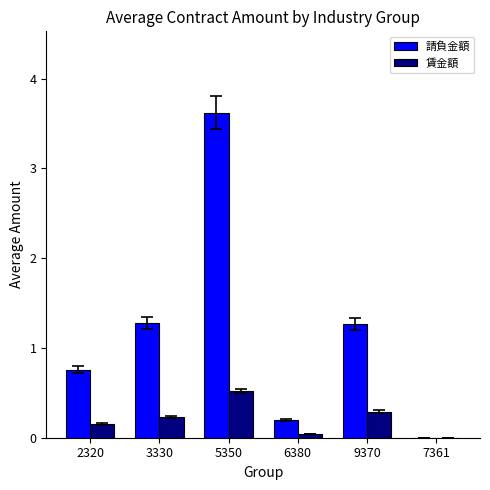

How many categories are shown in the chart?

6